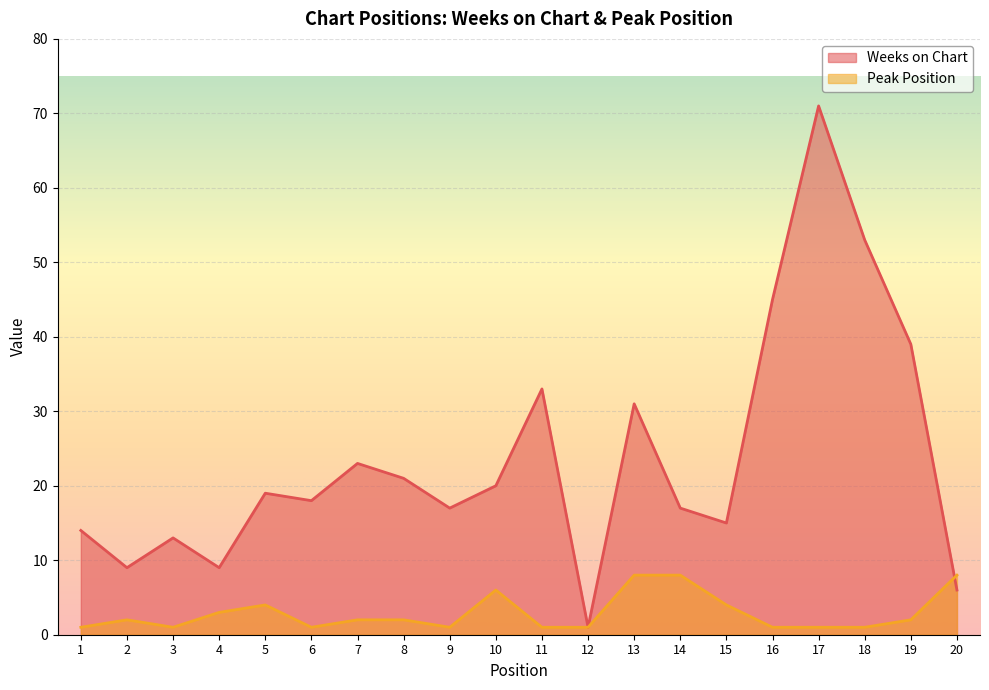

At which category does Weeks on Chart reach its first local peak?

3